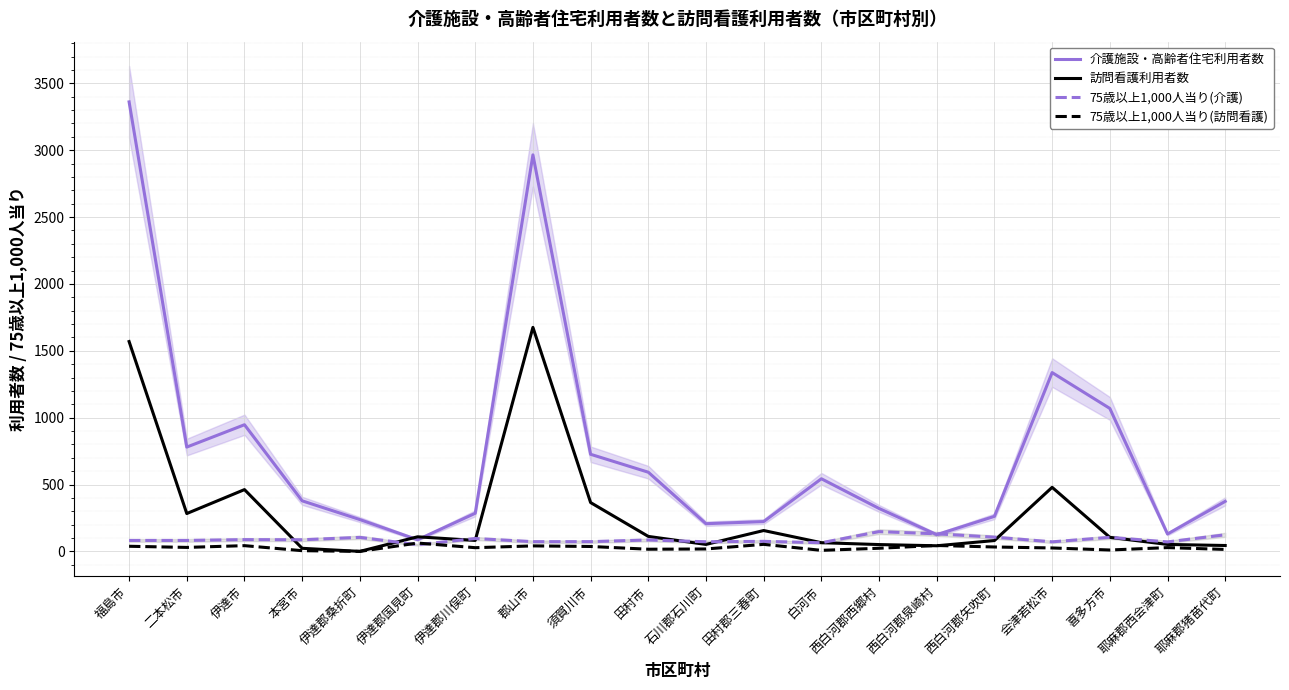

What is the greatest value displayed?

3361.0